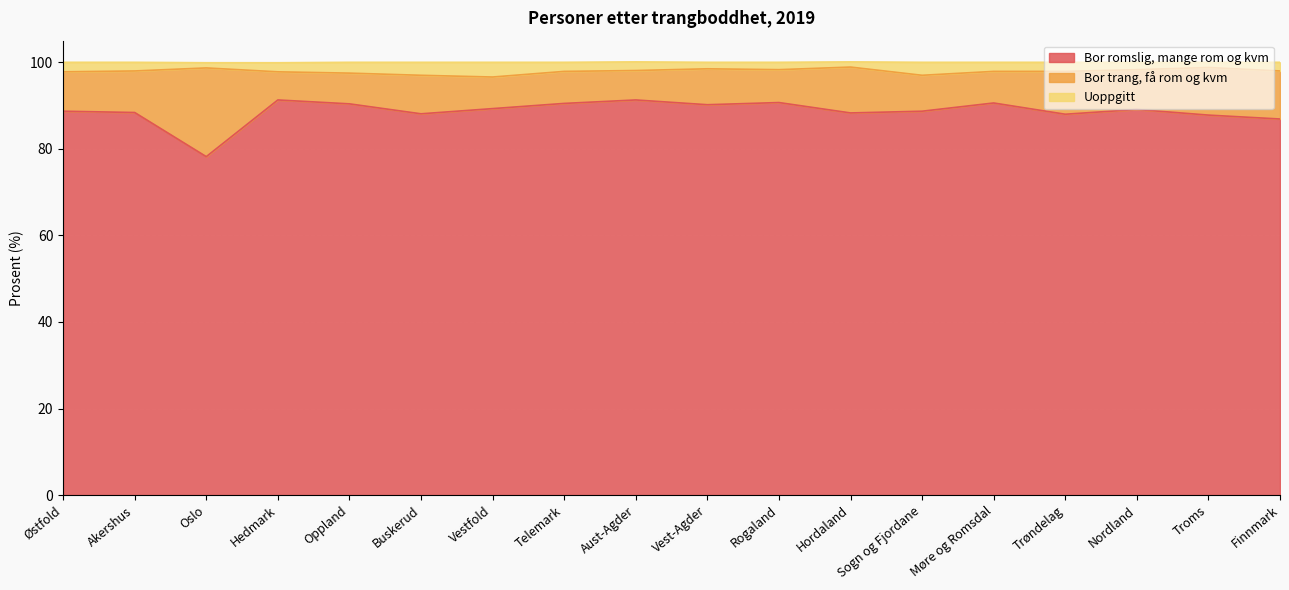

What is the sum of all Bor romslig, mange rom og kvm values?

1596.5